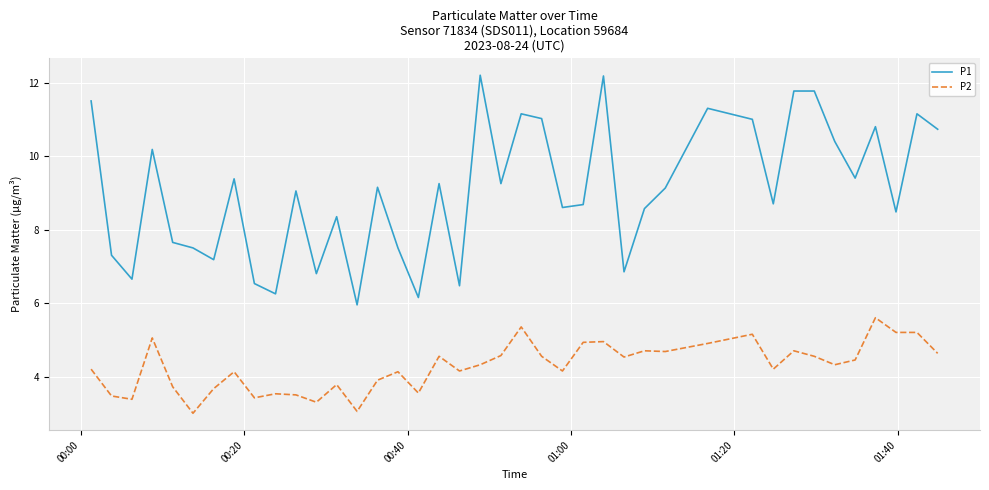

Rank the series by their maximum value, from lowest to highest.

P2, P1